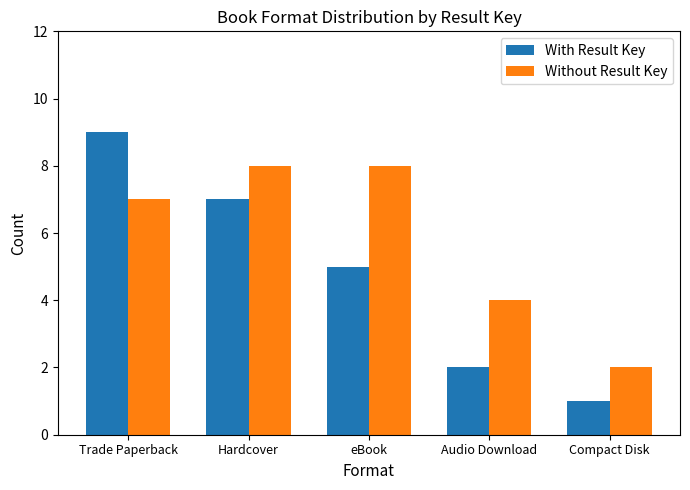

The Without Result Key series shows 7 at Audio Download. True or false?

False